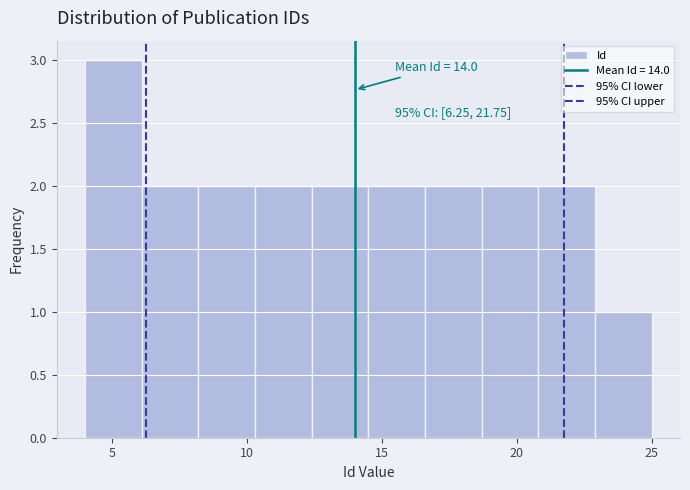

Which range on the x-axis has the tallest bar?

4.0 to 6.1